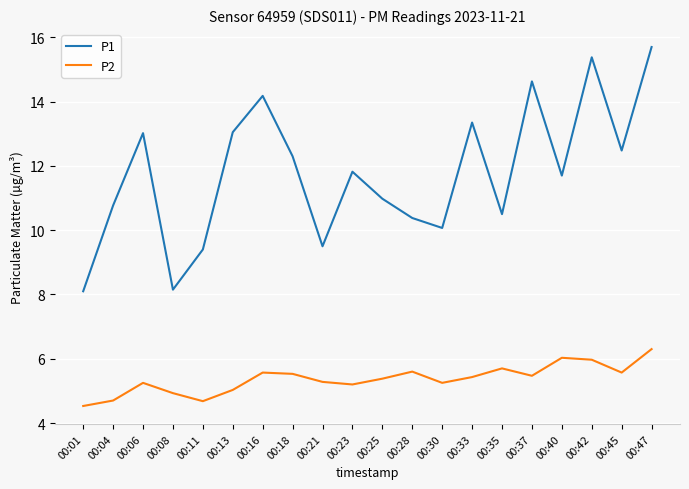

What is the smallest value displayed?

4.5